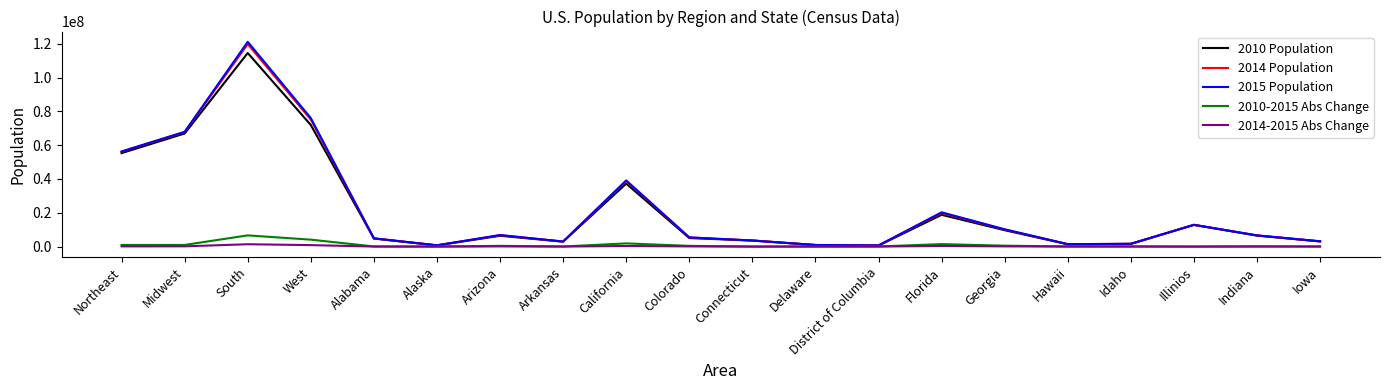

True or false: 2015 Population has a value of 121182847 at South.

True